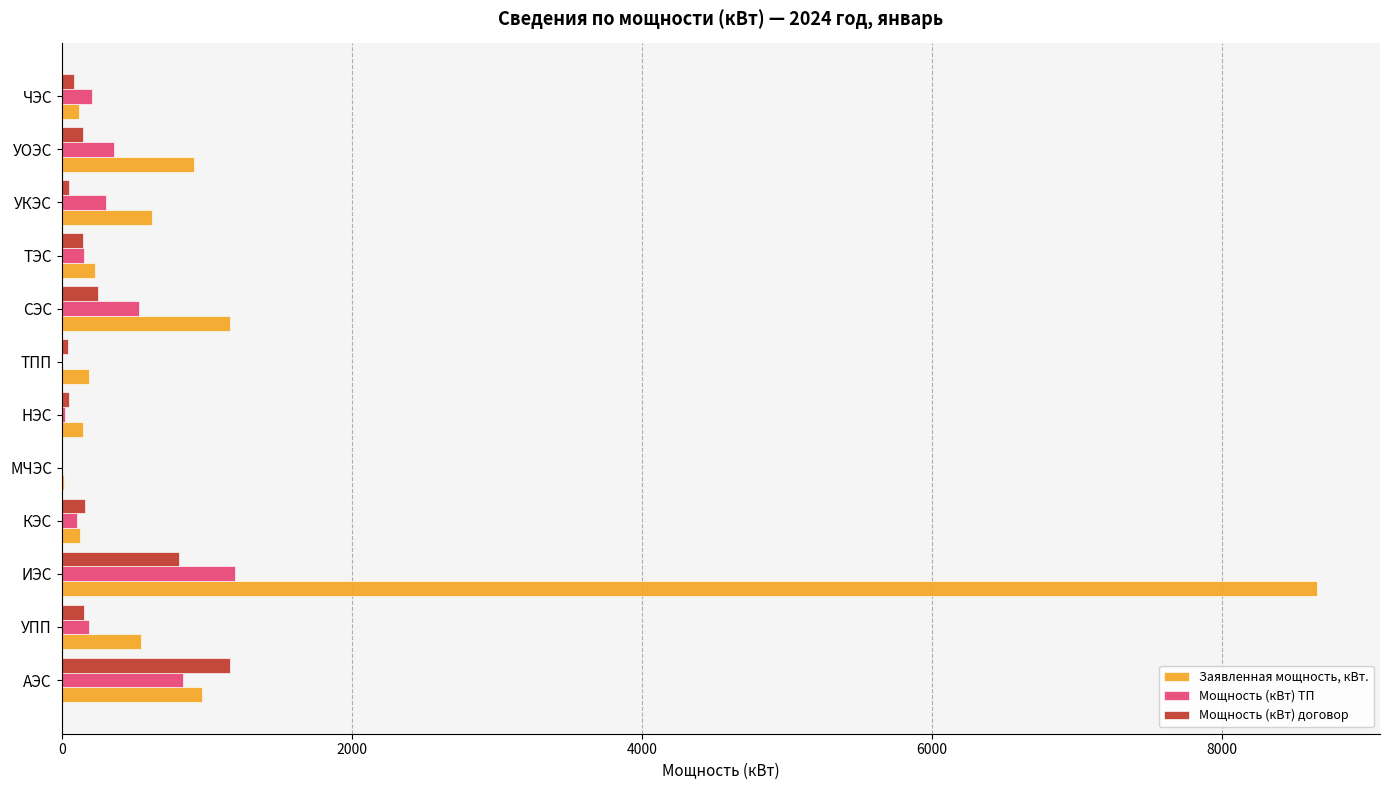

Which series has the largest total across all categories?

Заявленная мощность, кВт.